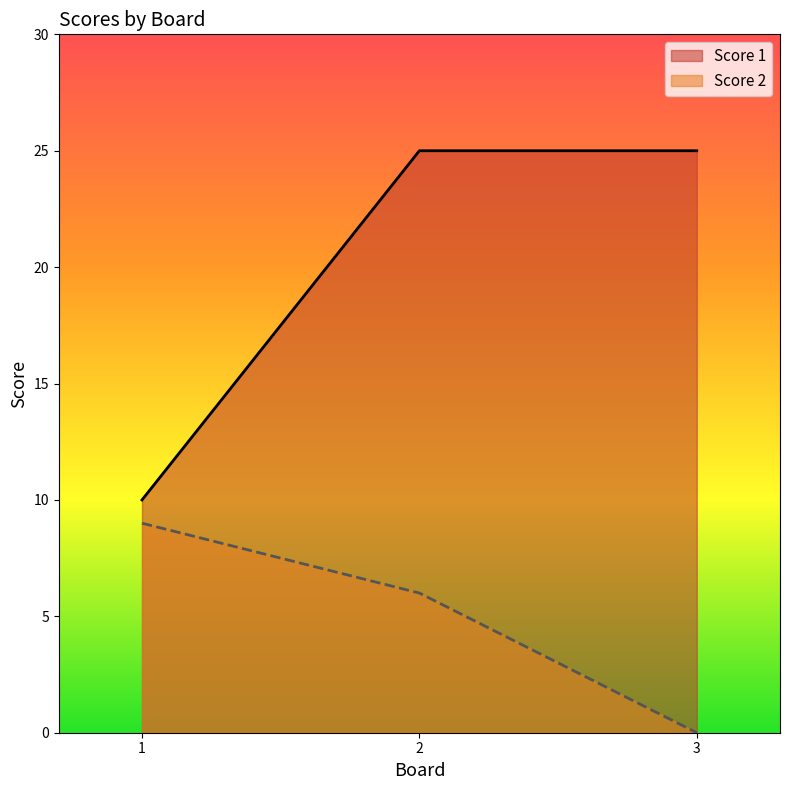

At which label is Score 1 closest to 17?

1